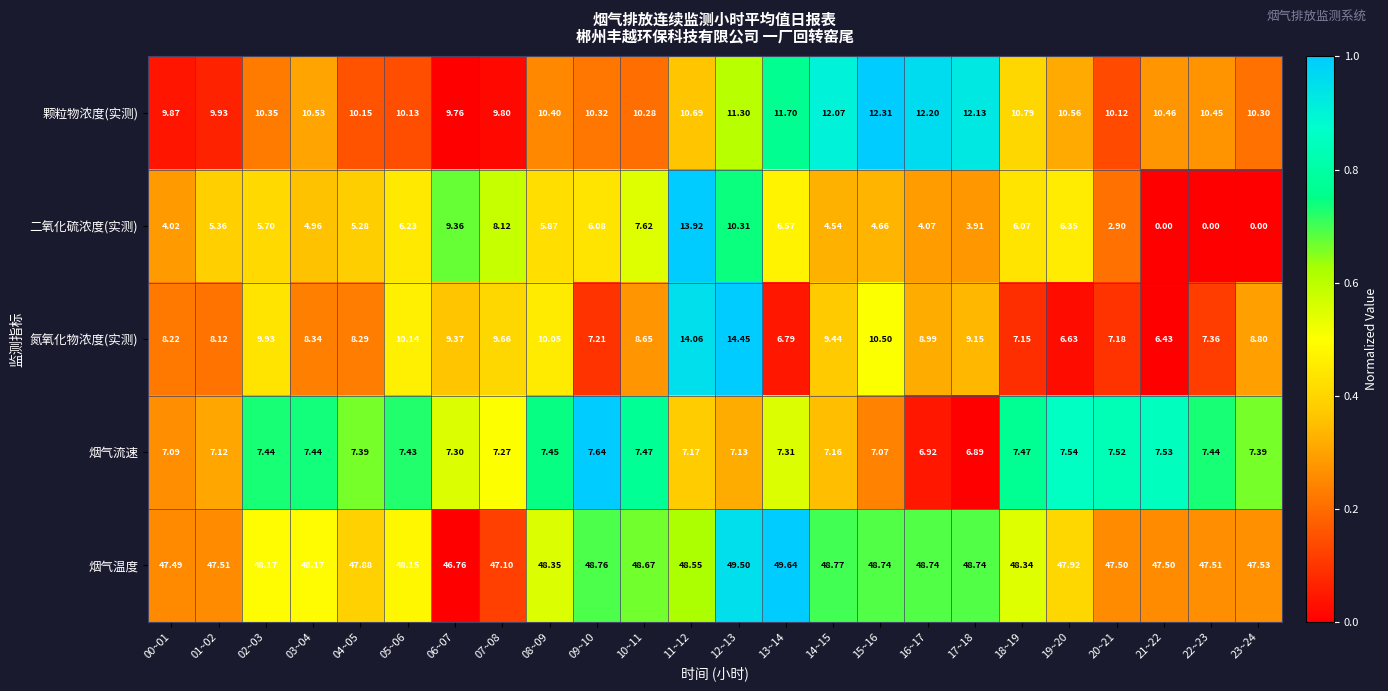

What is the difference between the highest and lowest values at 02~03?

42.5